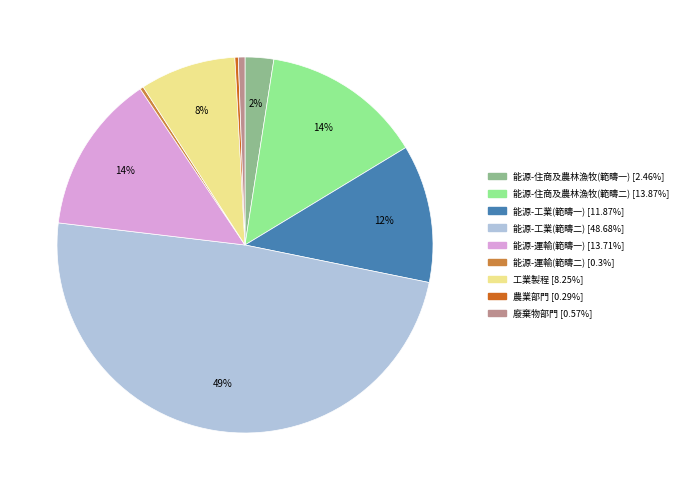

Do 能源-住商及農林漁牧(範疇二) and 能源-工業(範疇二) together represent more than half of the pie?

Yes